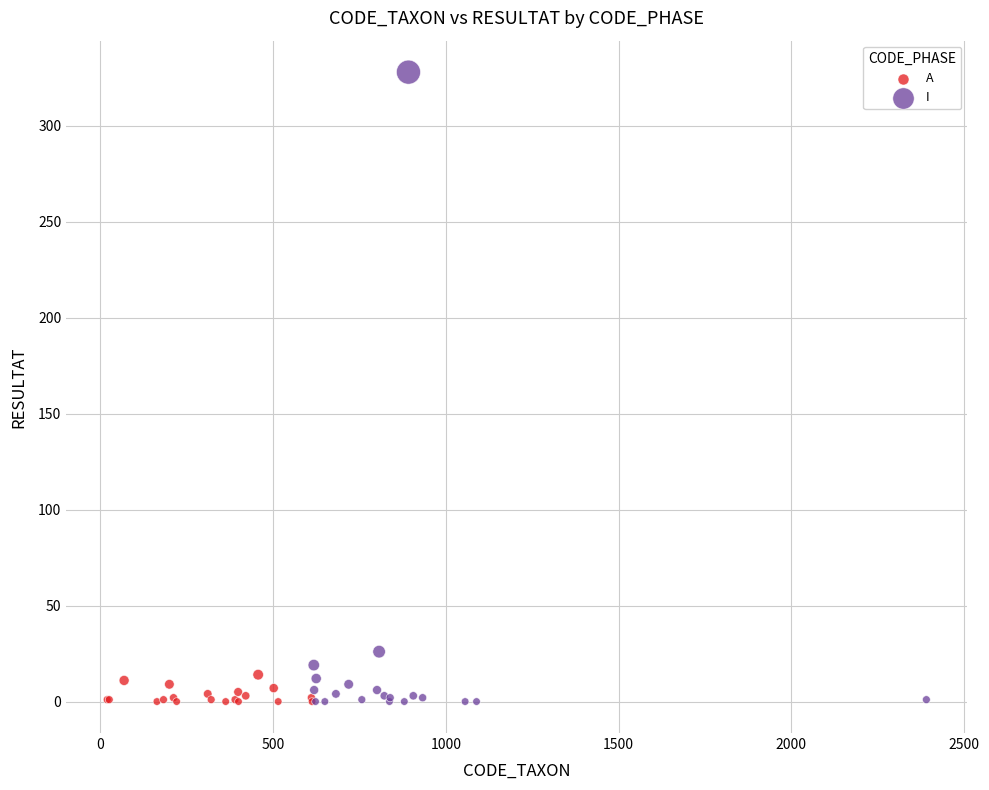

Which series contains the highest Y value?

I